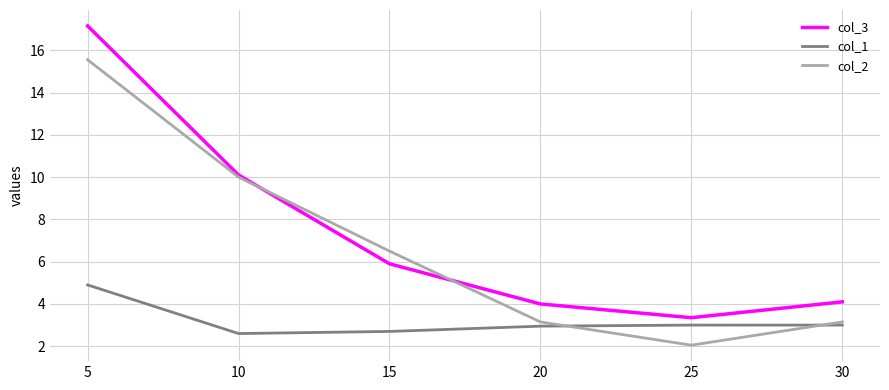

What is the smallest value displayed?

2.0